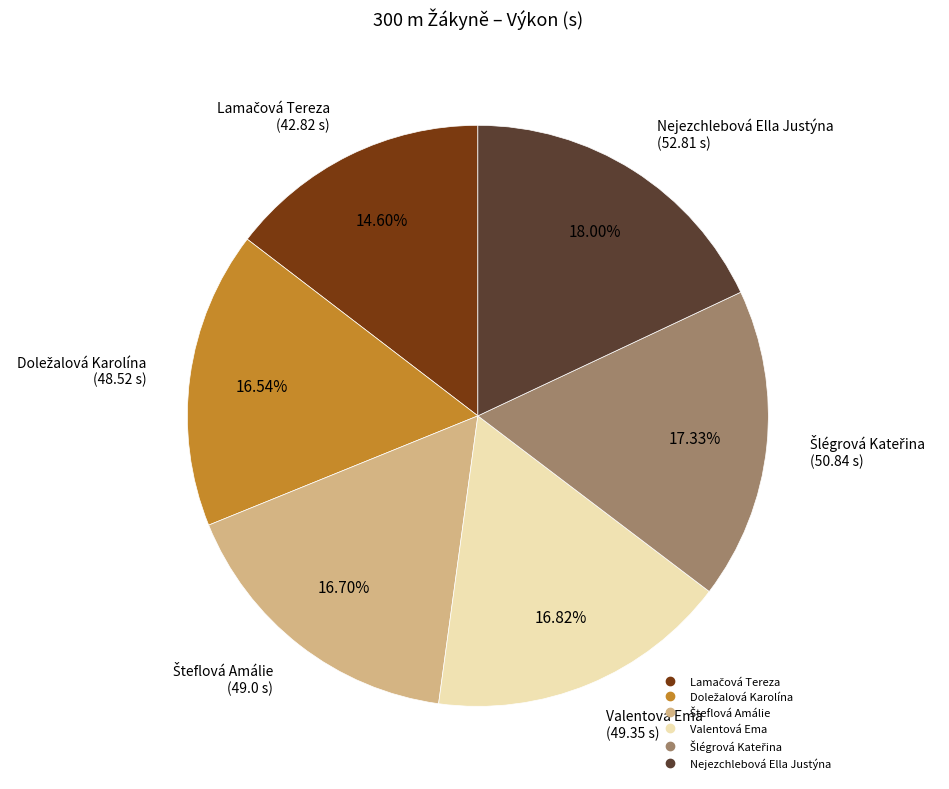

How many slices are in this pie chart?

6